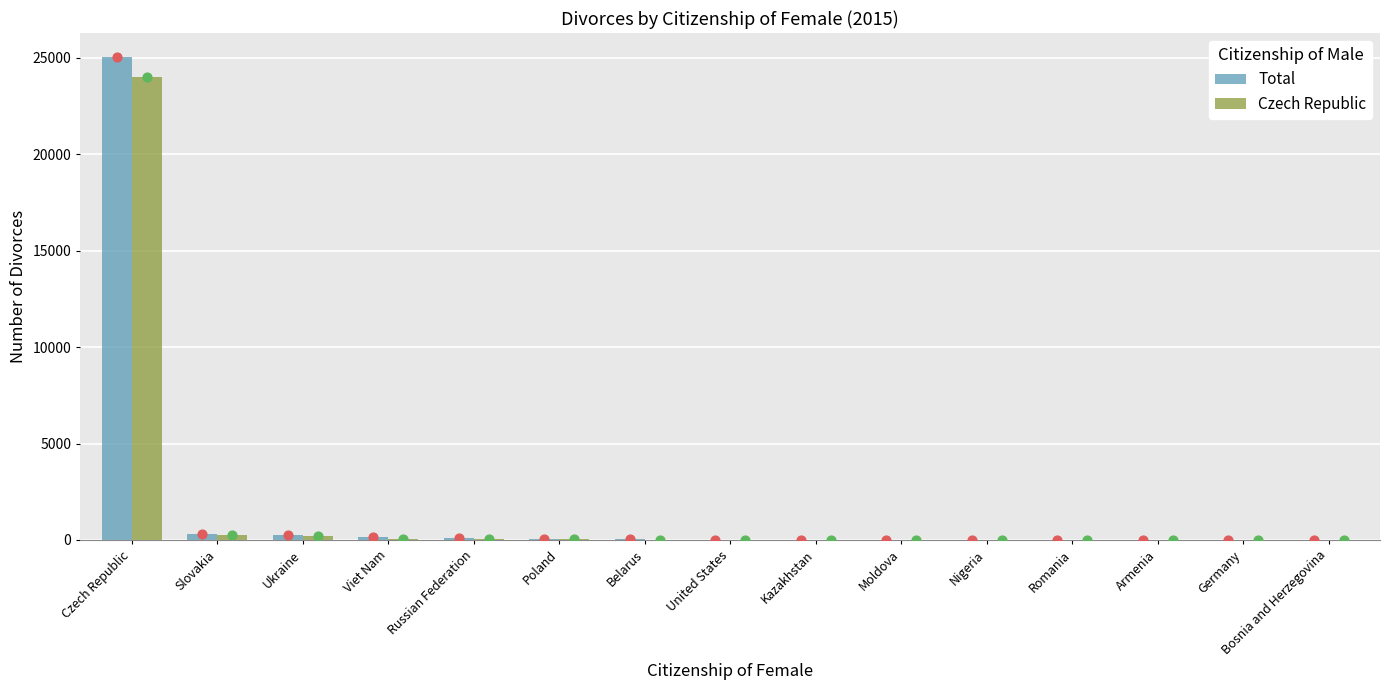

At how many categories does at least one series exceed 1857?

1